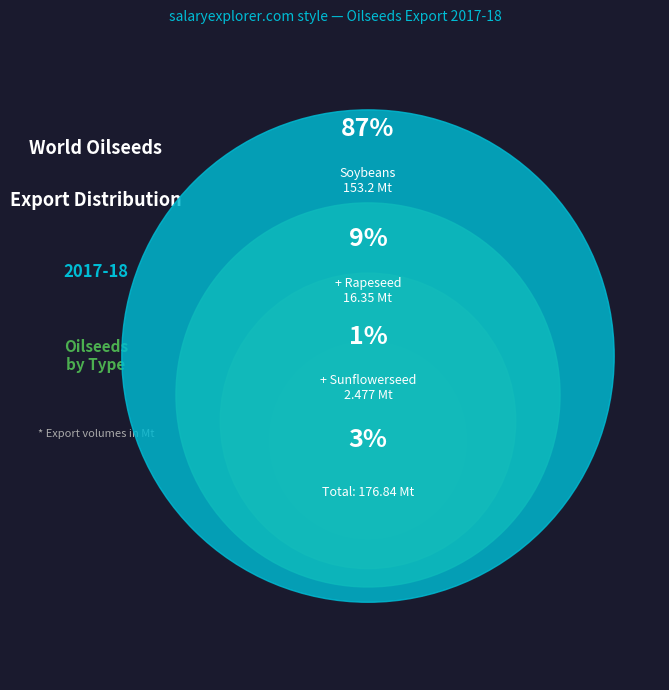

Is it true that Sunflowerseed is 14% of the pie?

False